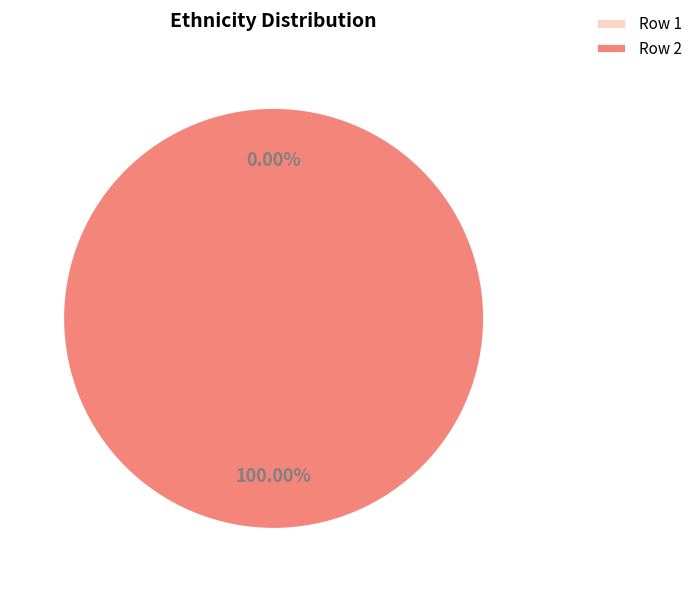

Which category has the smallest portion of the pie?

1